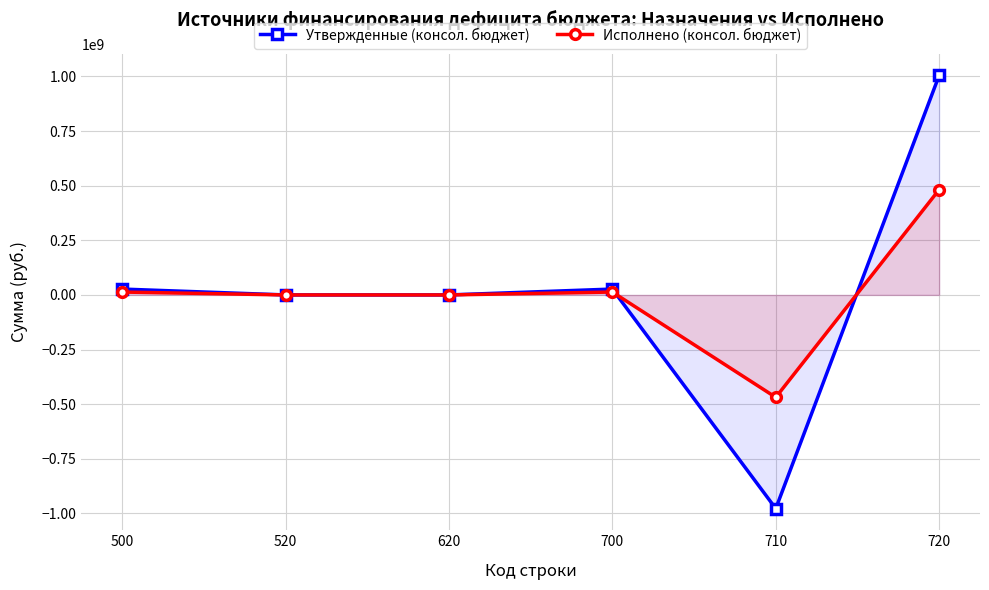

The value of Исполнено (консол. бюджет) at 620 is 0.0. True or false?

True